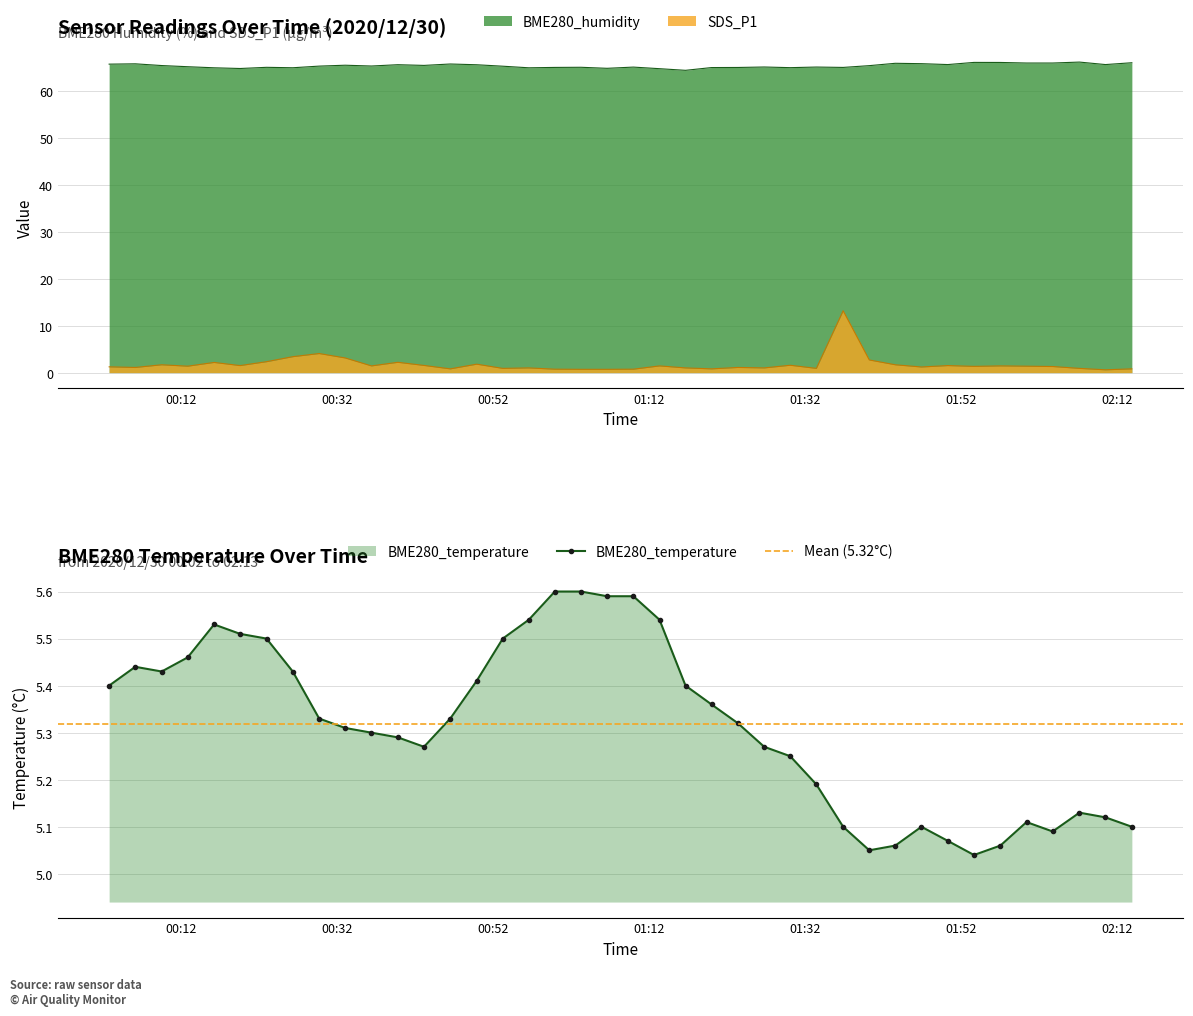

True or false: BME280_humidity and SDS_P1 cross at least once.

False